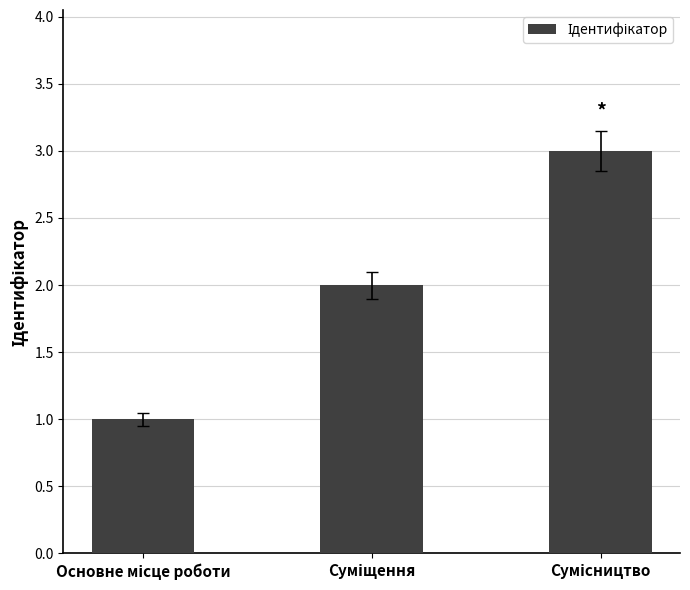

What is the difference between the maximum and minimum values?

2